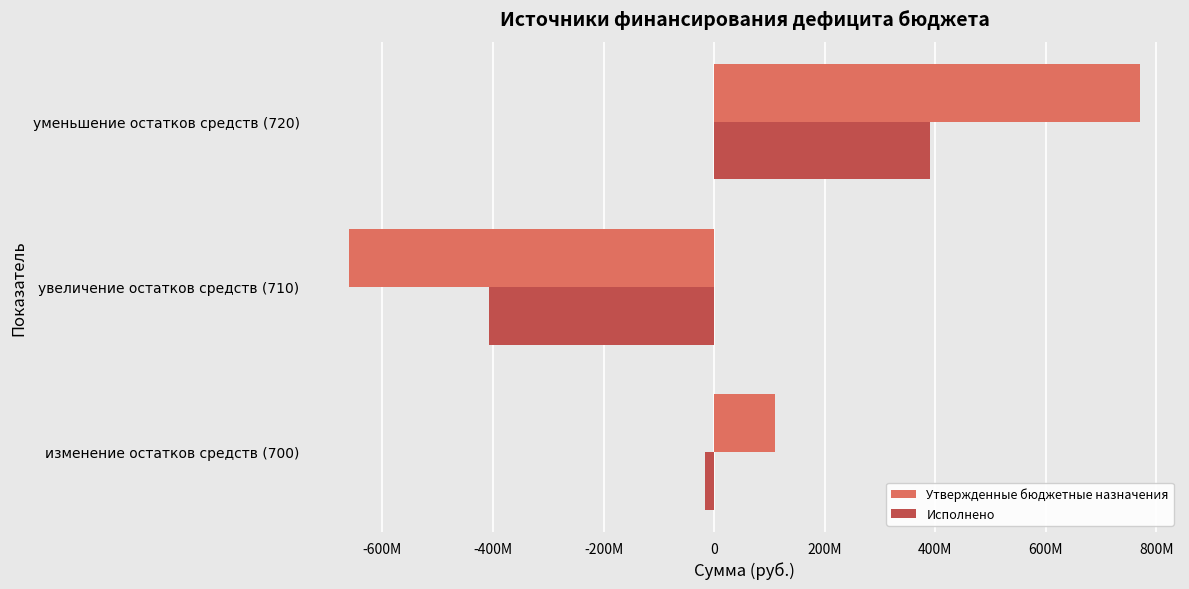

How many series are shown in this chart?

2